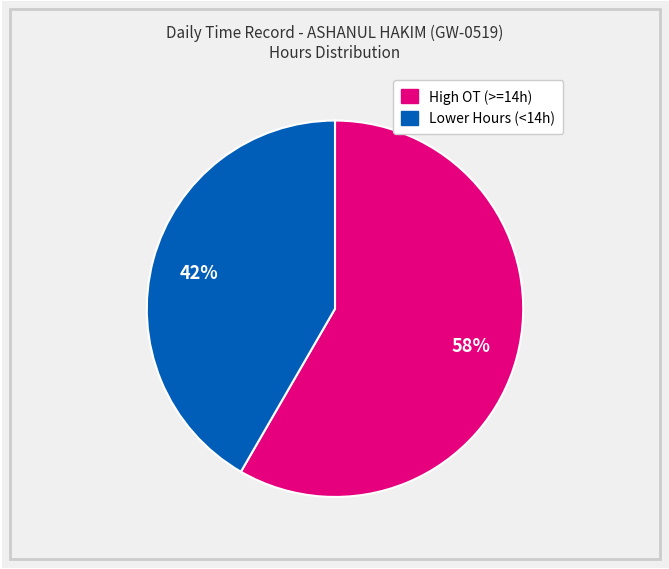

Is there any slice that represents more than half of the pie?

Yes